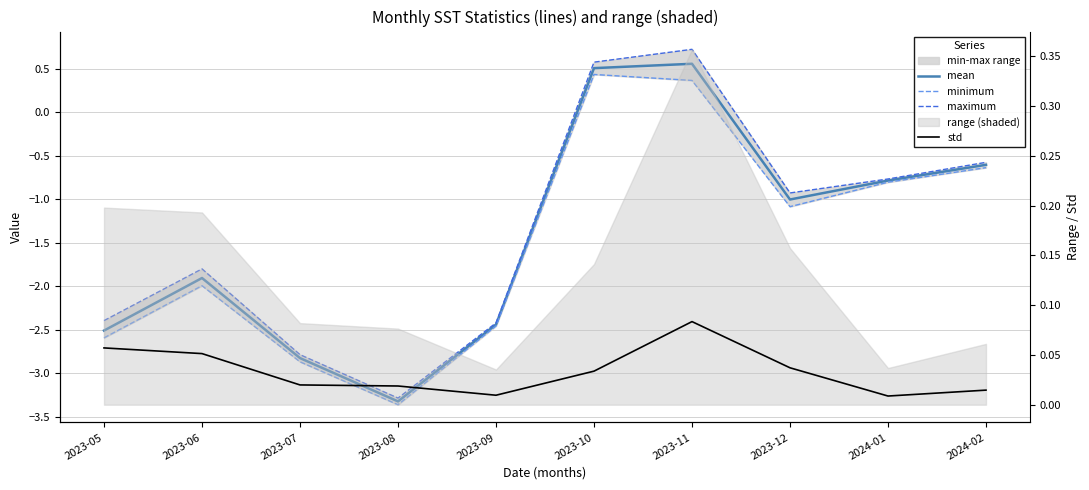

How many interior local peaks does the mean series have?

2